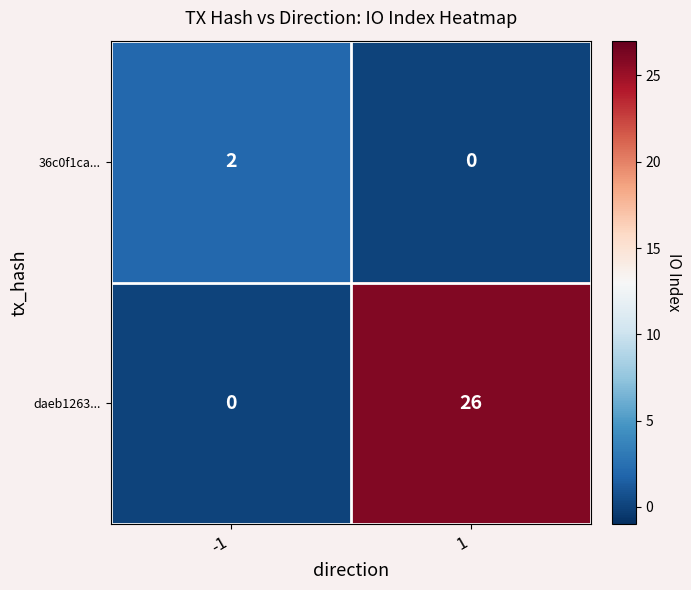

Reading left to right, list all the values displayed in this chart.

36c0f1ca...: 2	0
daeb1263...: 0	26